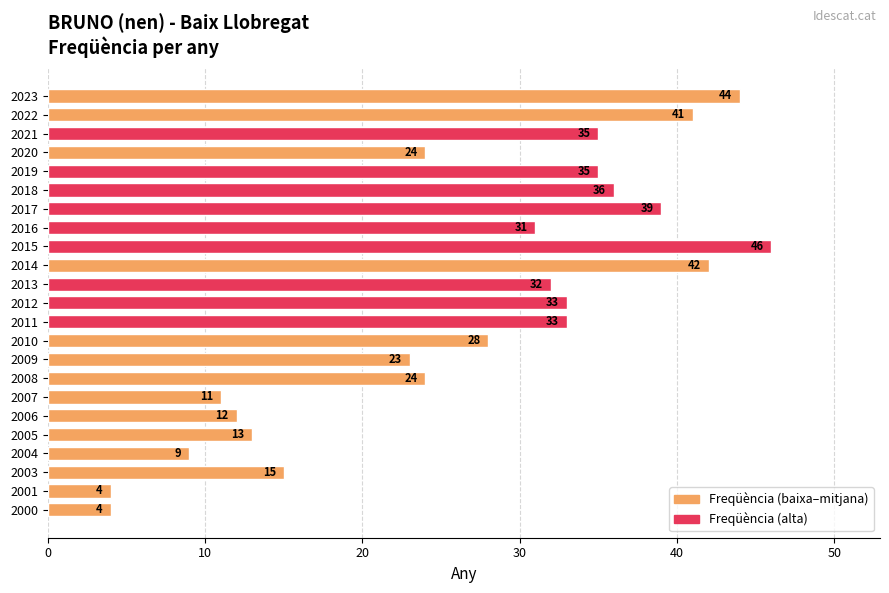

Count the number of categories in the chart.

23